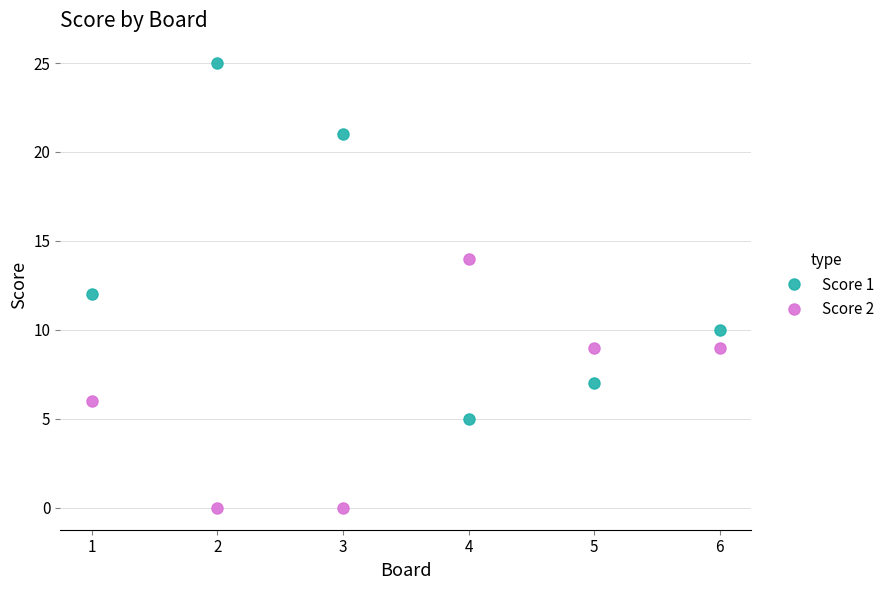

What are all the series names shown in the legend?

Score 1, Score 2